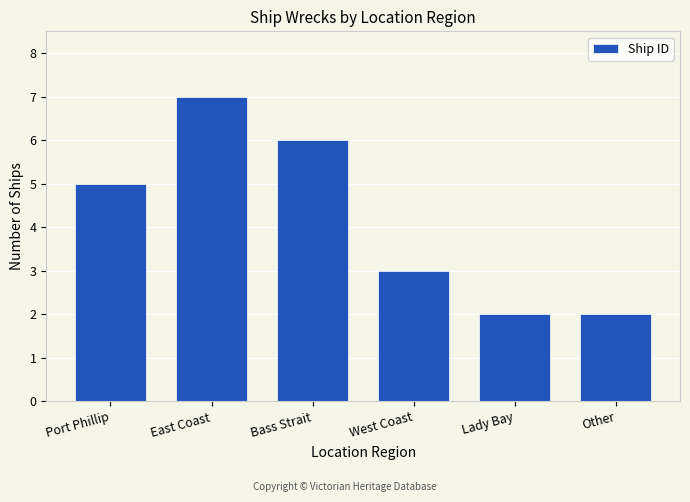

Reading left to right, what are all the values shown in this chart?

Port Phillip=5	East Coast=7	Bass Strait=6	West Coast=3	Lady Bay=2	Other=2